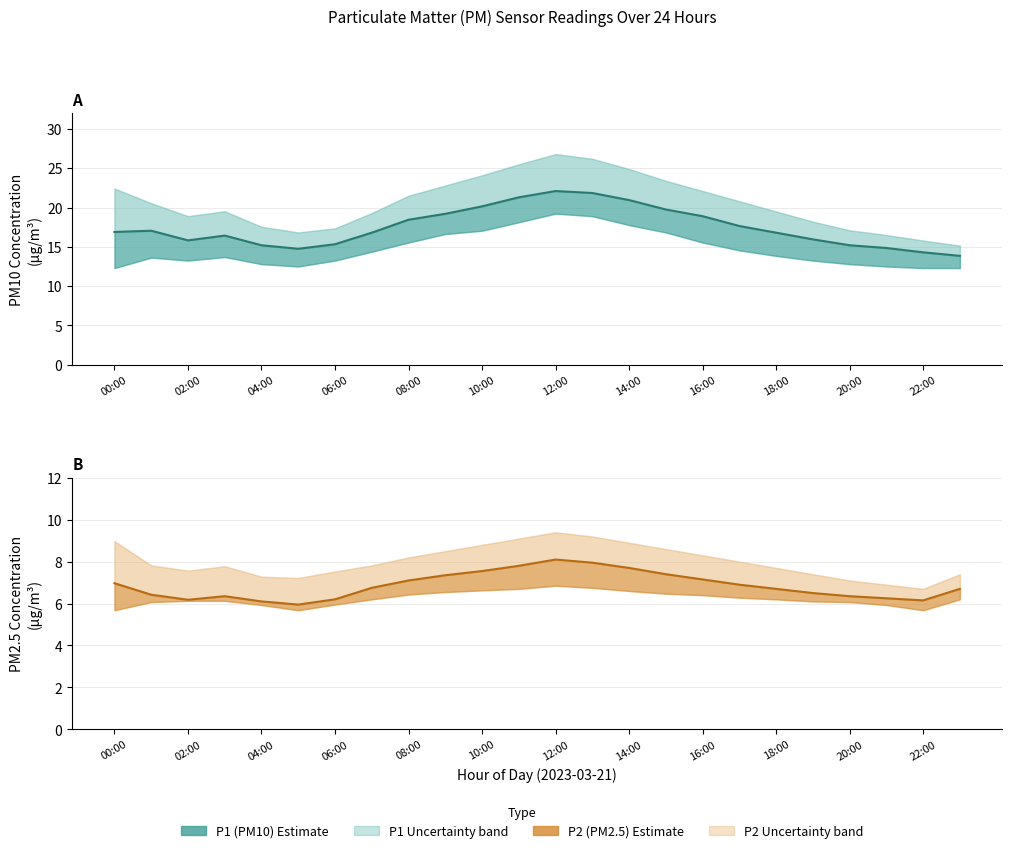

How many lines are shown in the chart?

2